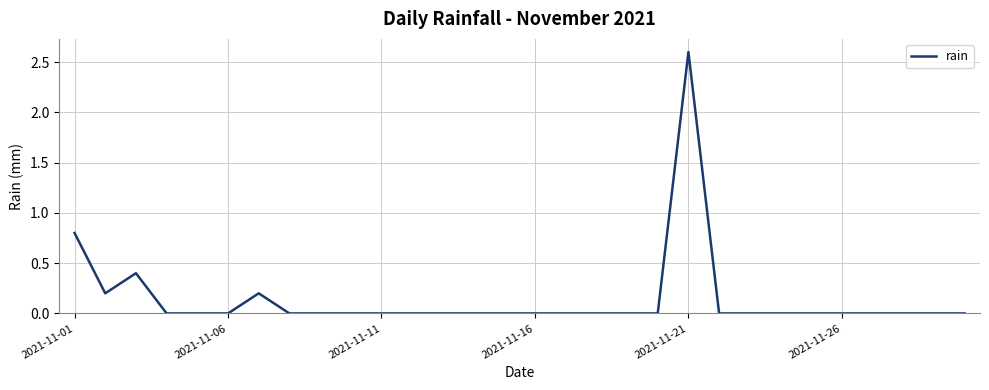

What is the difference between the maximum and minimum values?

2.6